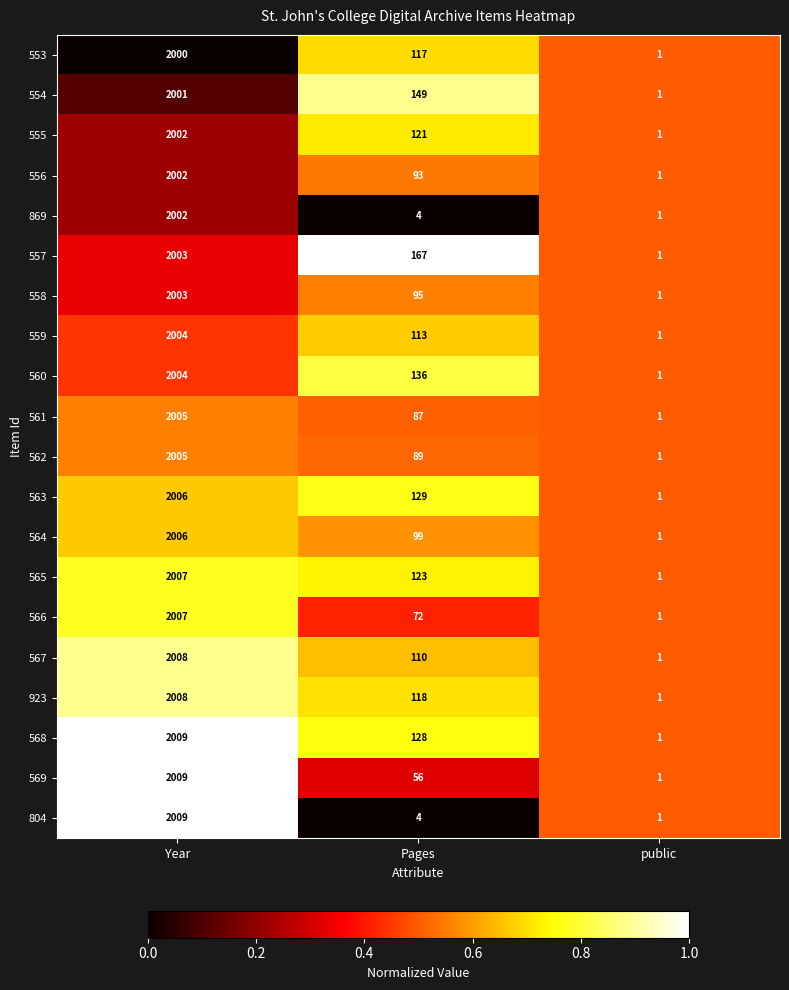

At which category is the sum across all series the highest?

Year